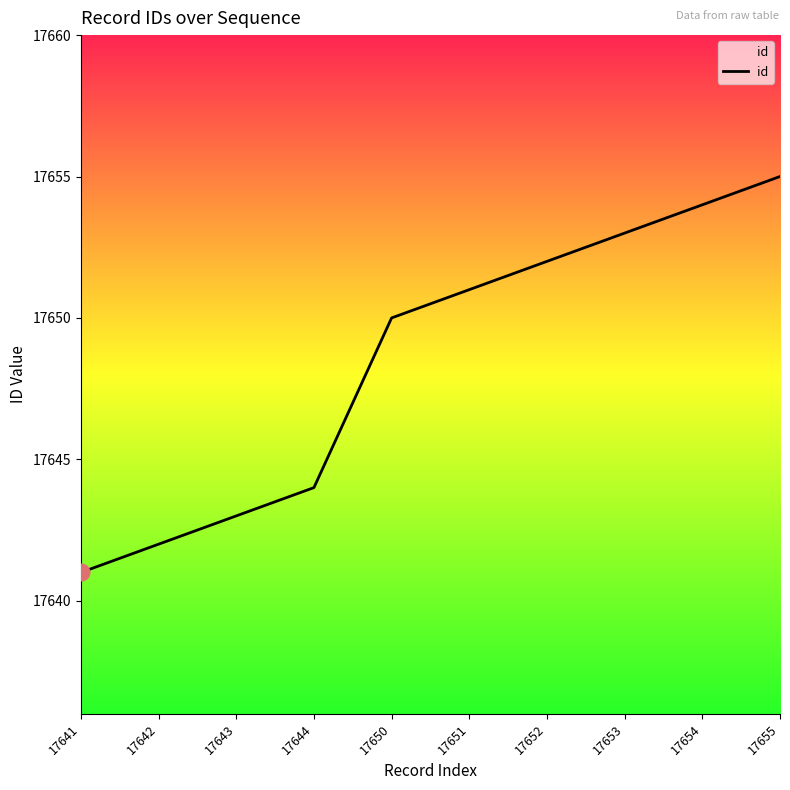

Which label corresponds to the smallest value in the chart?

17641